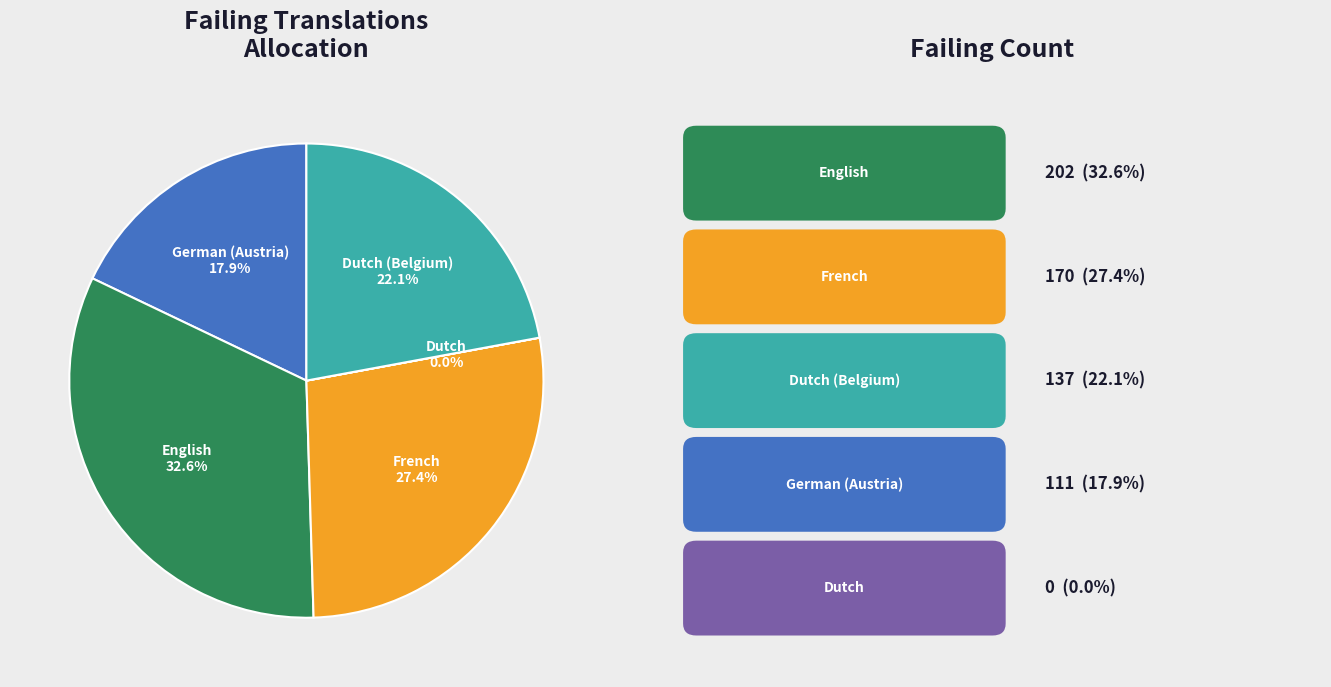

Approximately how many times larger is the value at English compared to French?

1.2